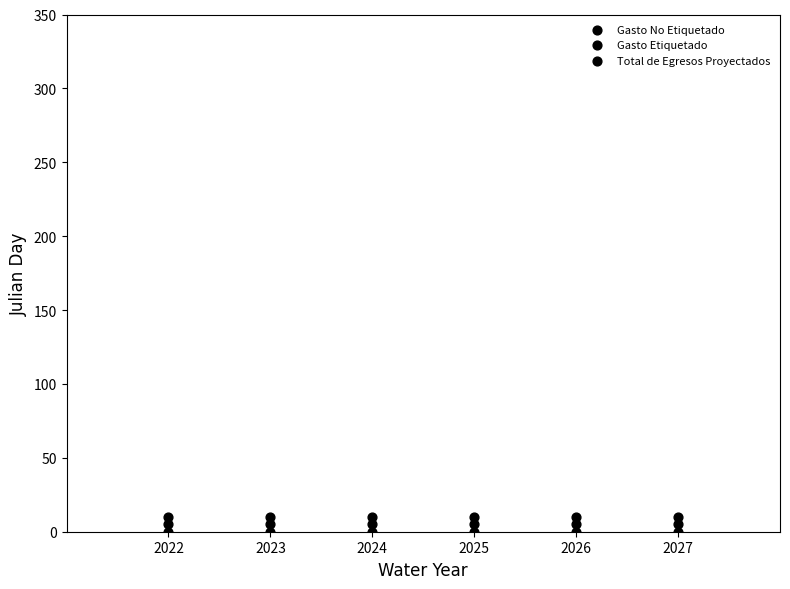

How many points are shown in the scatter plot?

18